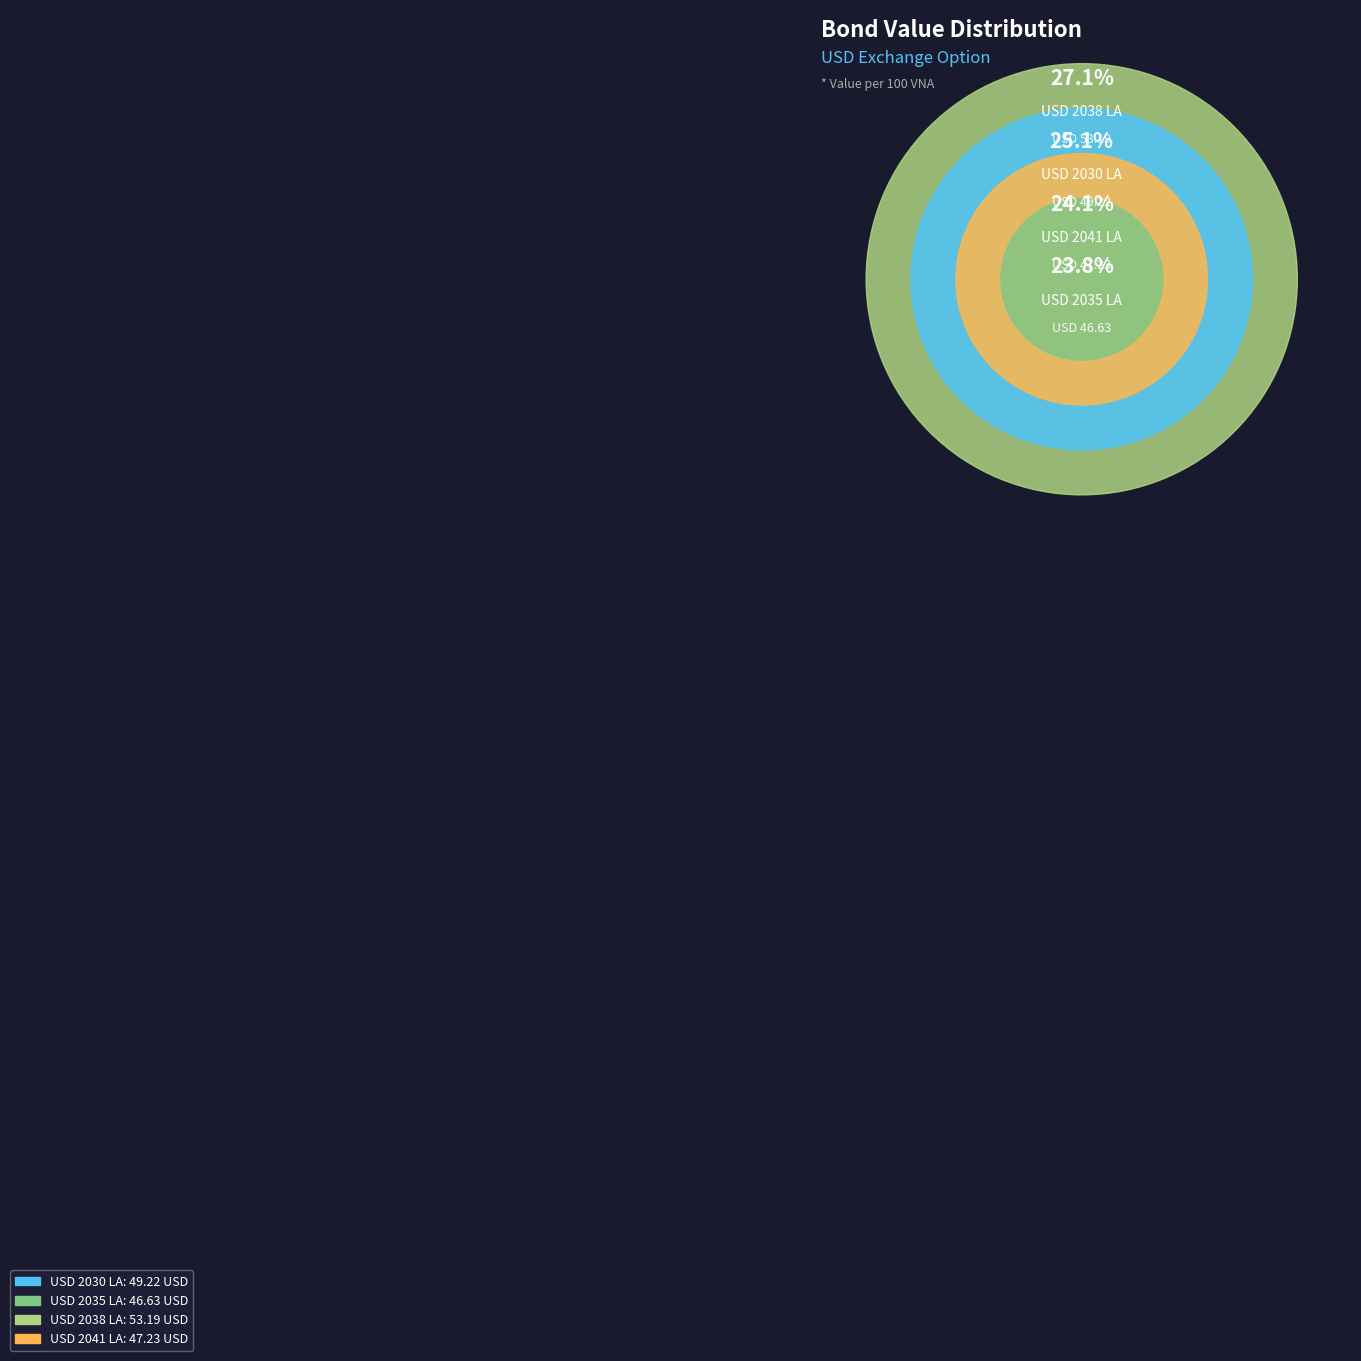

The USD 2035 LA slice represents 24% of the pie. True or false?

True